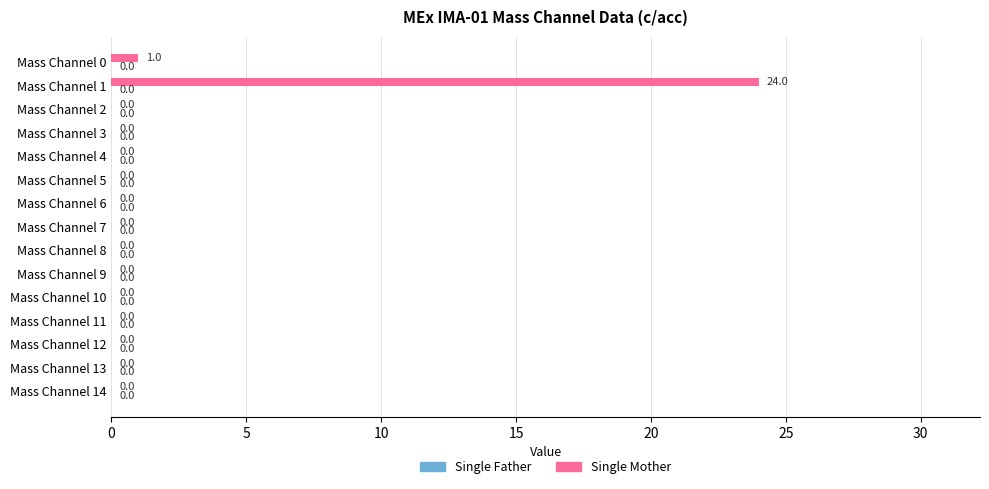

Is it true that the value at Mass Channel 10 is -11?

False